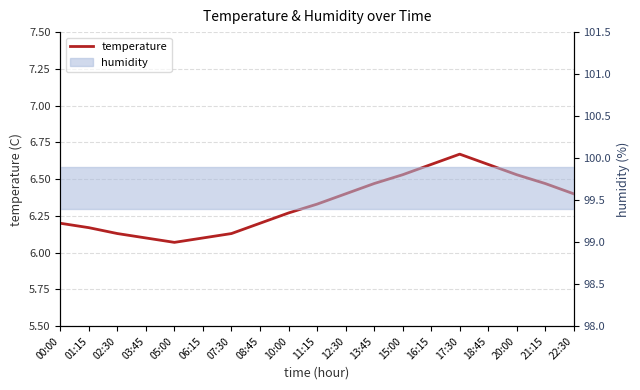

What is the sum of all values?

120.4